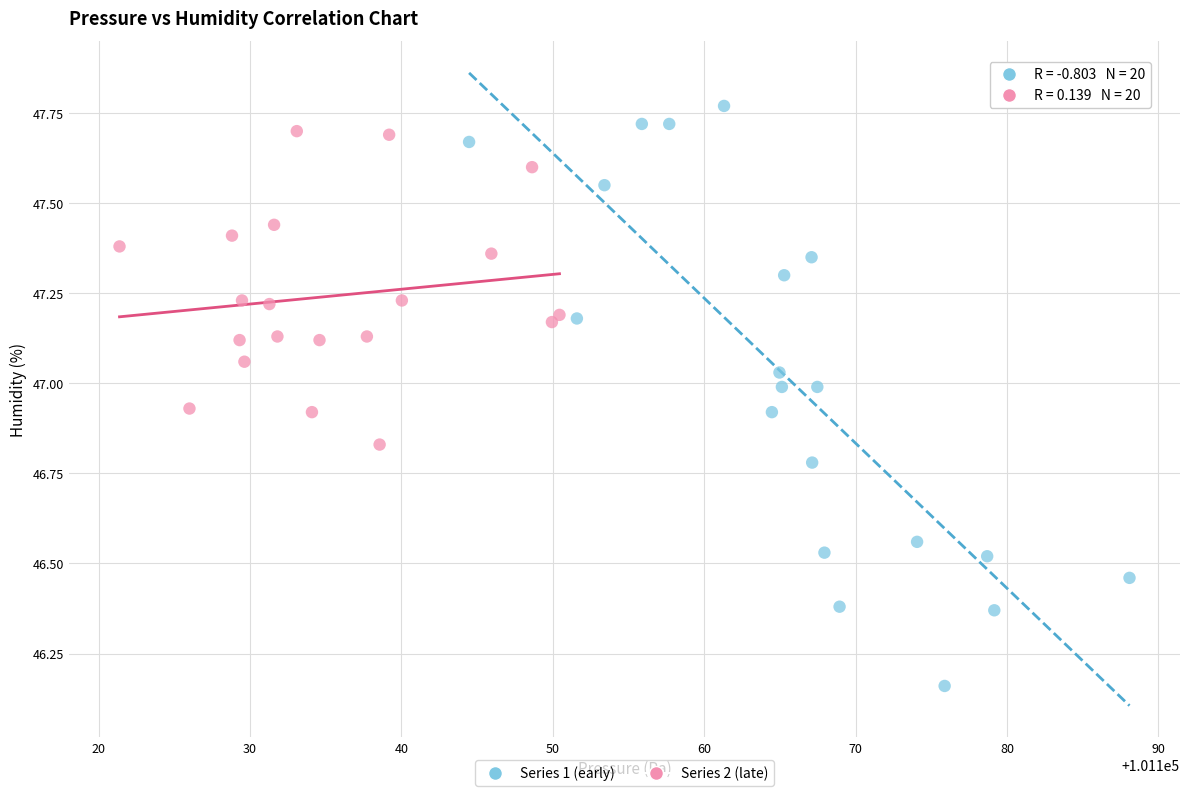

Which series reaches the minimum Y coordinate?

Series 1 (early)